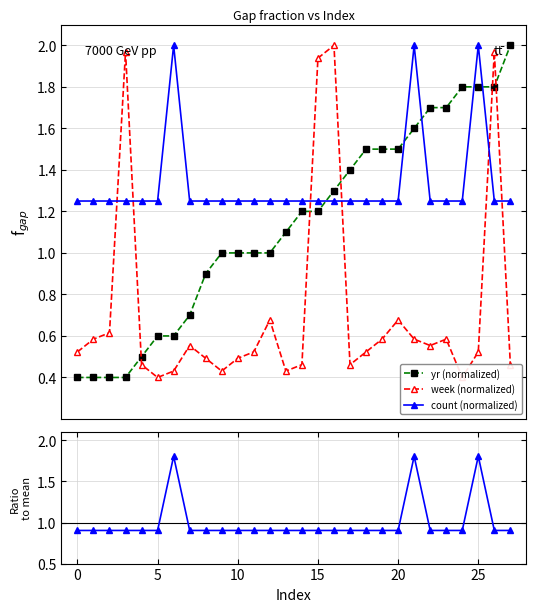

What is the highest value of the count (normalized) series?

2.0